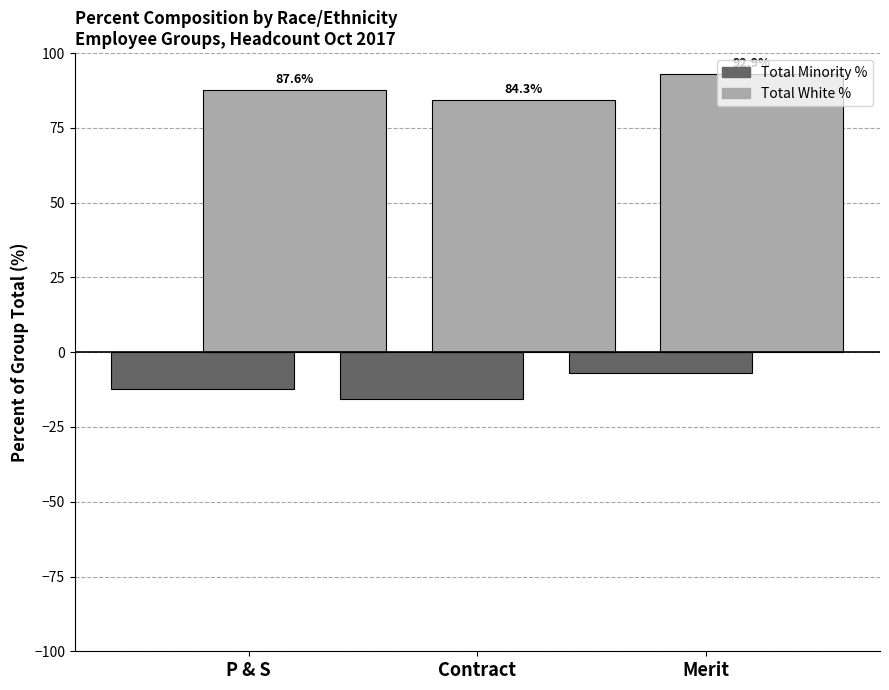

True or false: Total Minority % has a value of -15.7 at Contract.

True